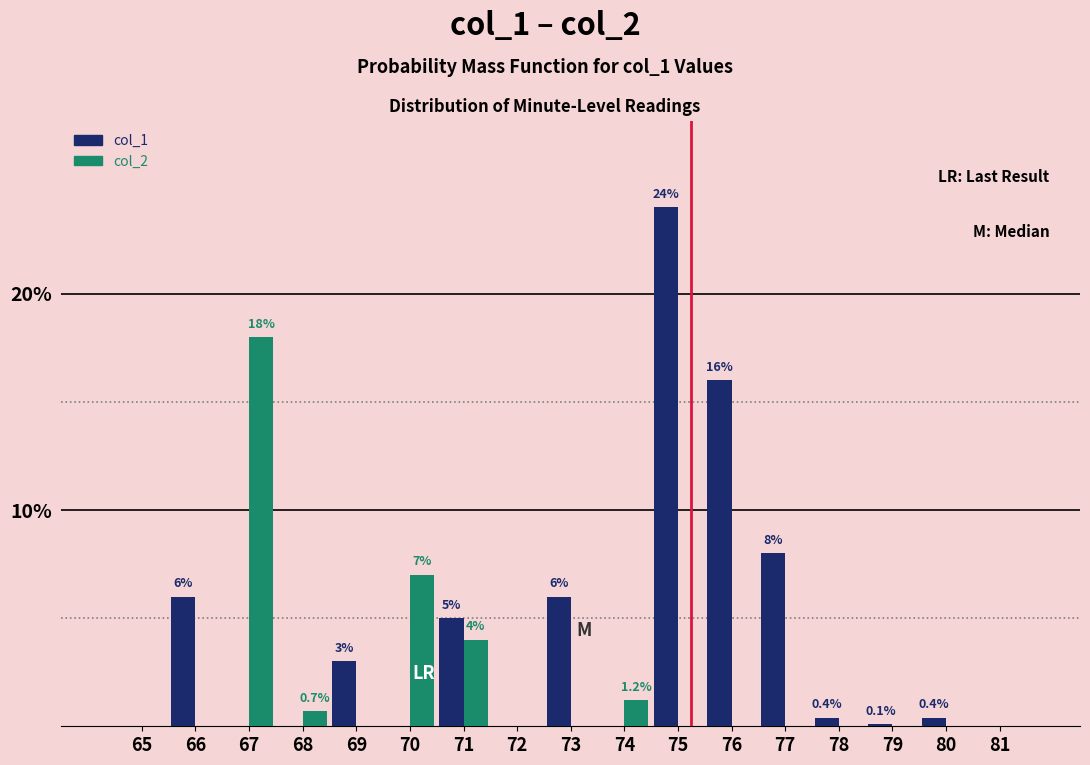

What is the sum of all col_2 values?

30.9